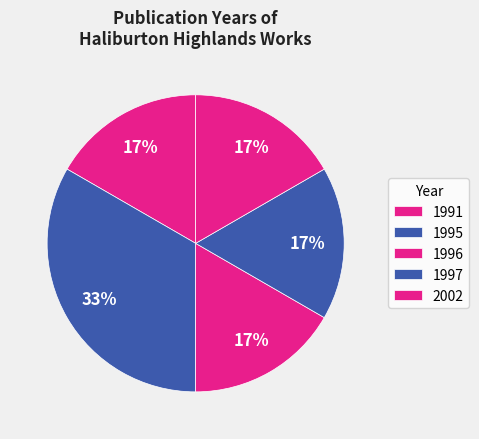

Which category has the biggest portion of the pie?

1995